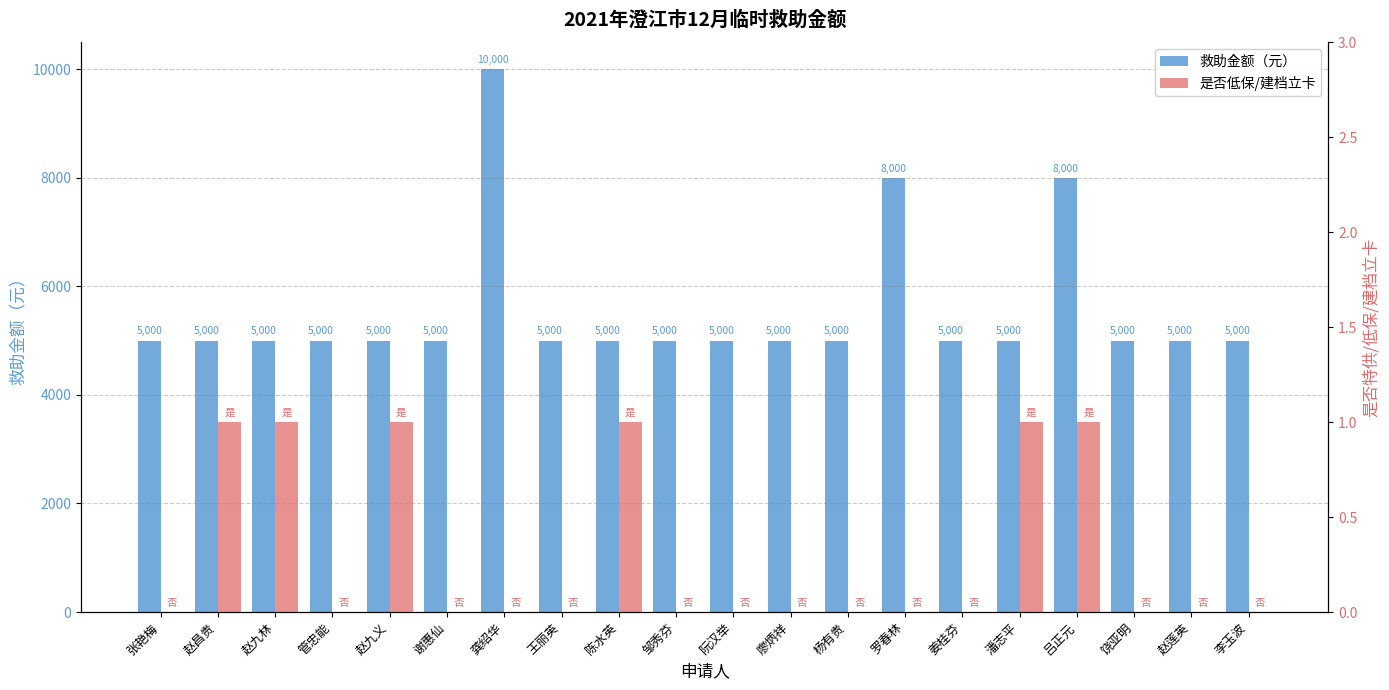

True or false: 救助金额（元） has a value of 6586 at 赵昌贵.

False